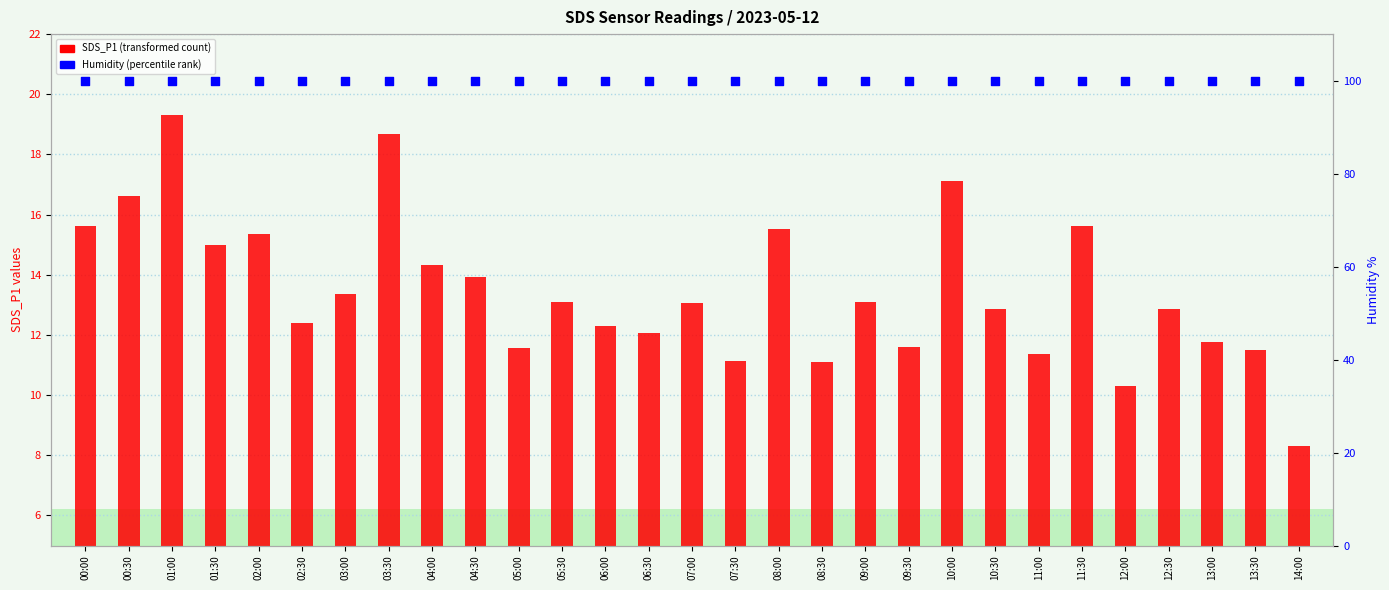

Which series has the largest total across all categories?

Humidity (percentile)